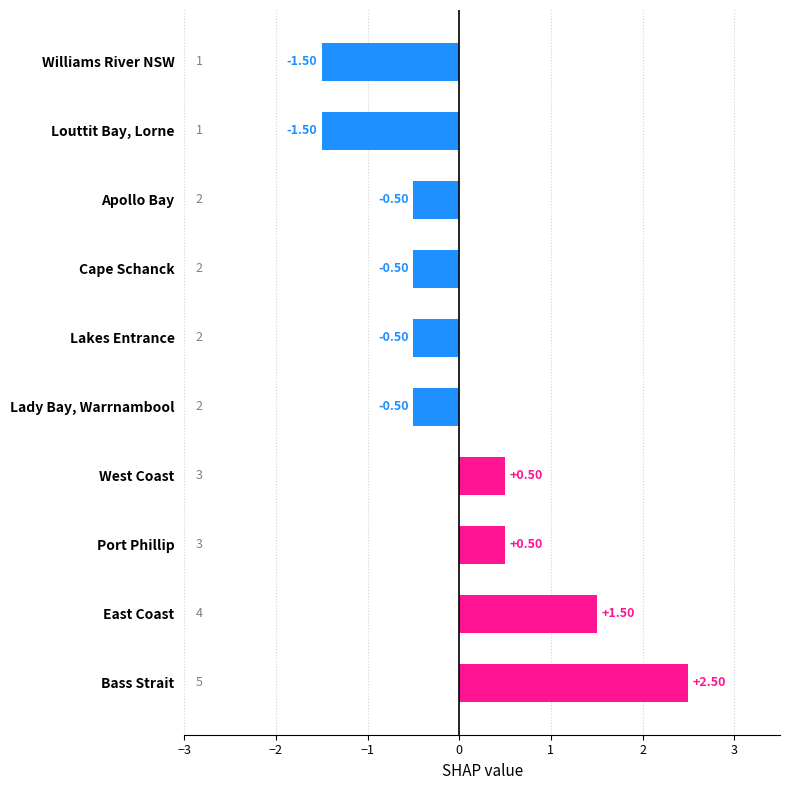

Between Cape Schanck and West Coast, which is larger?

West Coast